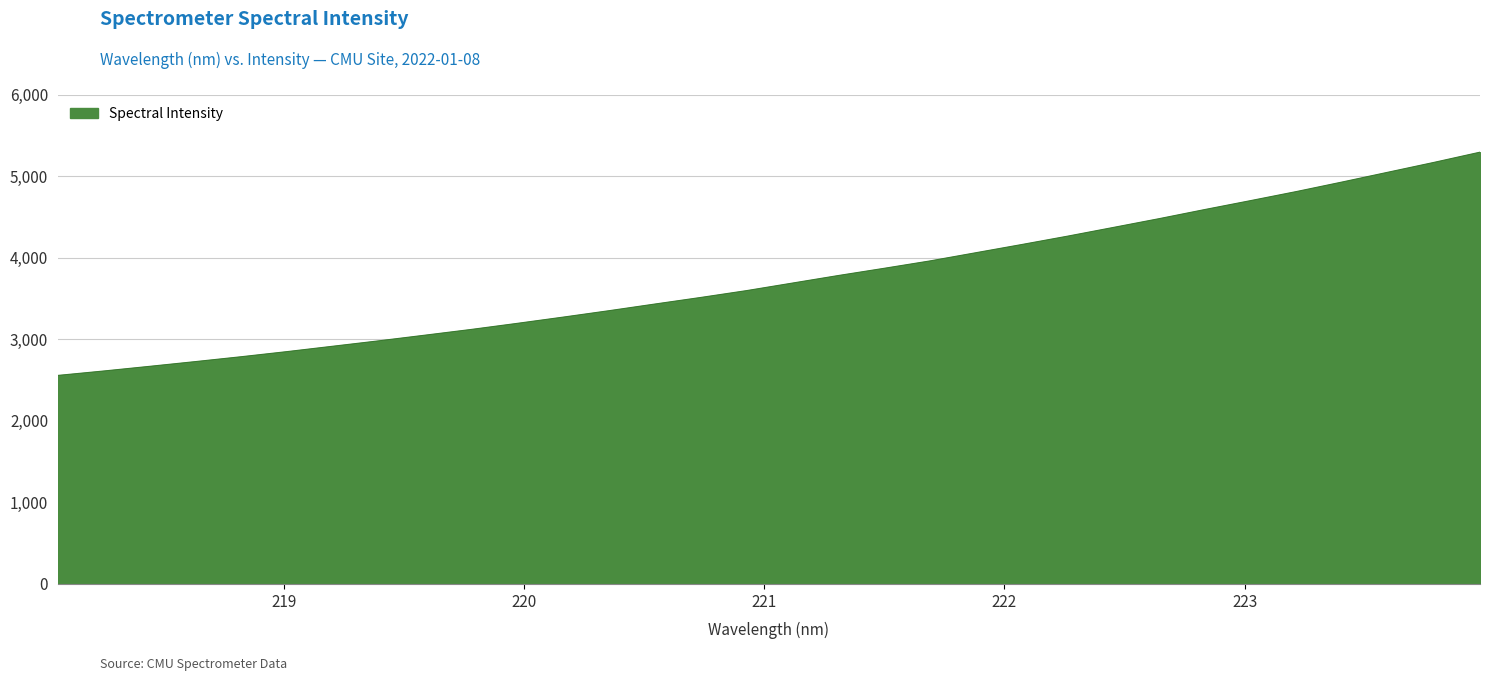

What is the smallest value displayed?

2556.4